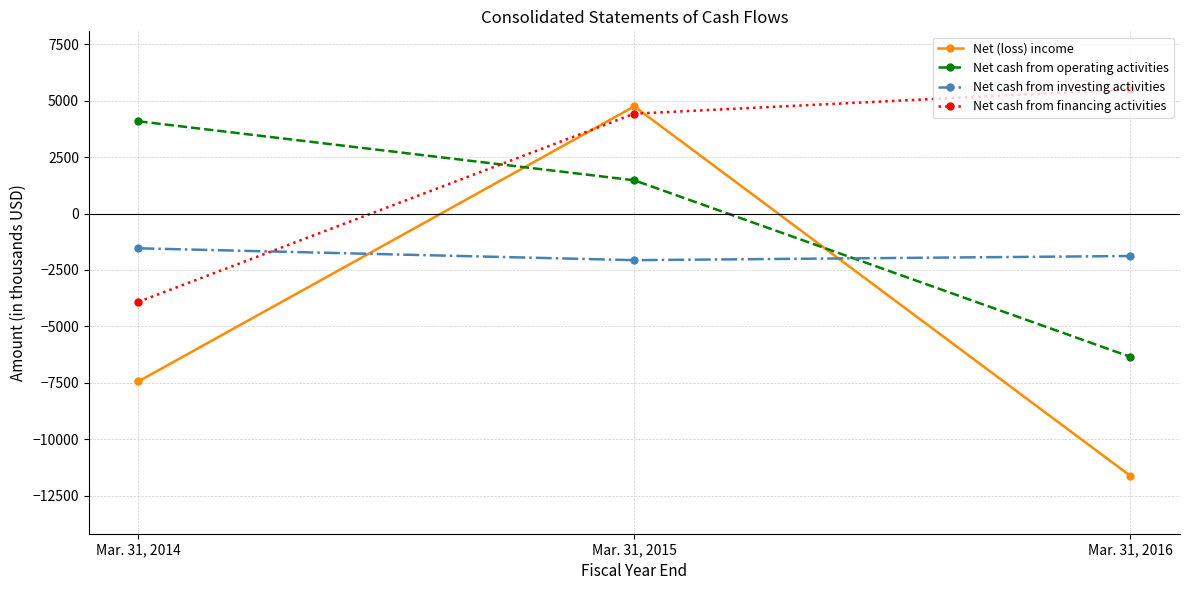

At Mar. 31, 2014, list the series in order from largest to smallest.

Net cash from operating activities, Net cash from investing activities, Net cash from financing activities, Net (loss) income